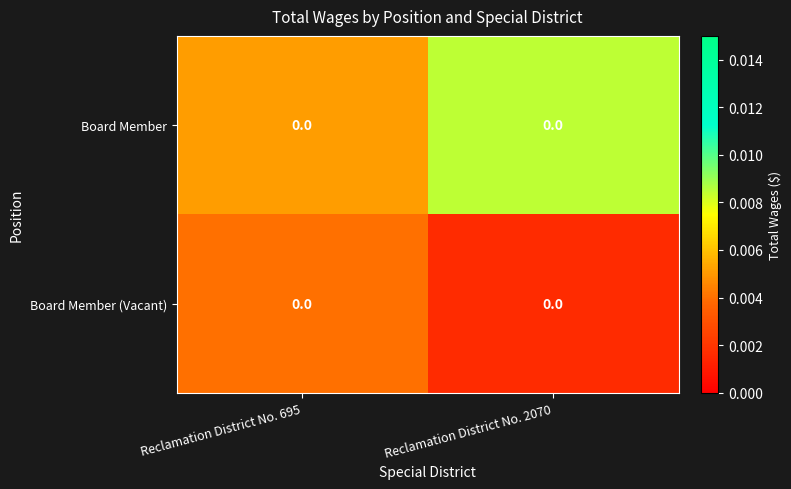

At how many categories does at least one series exceed 0?

2